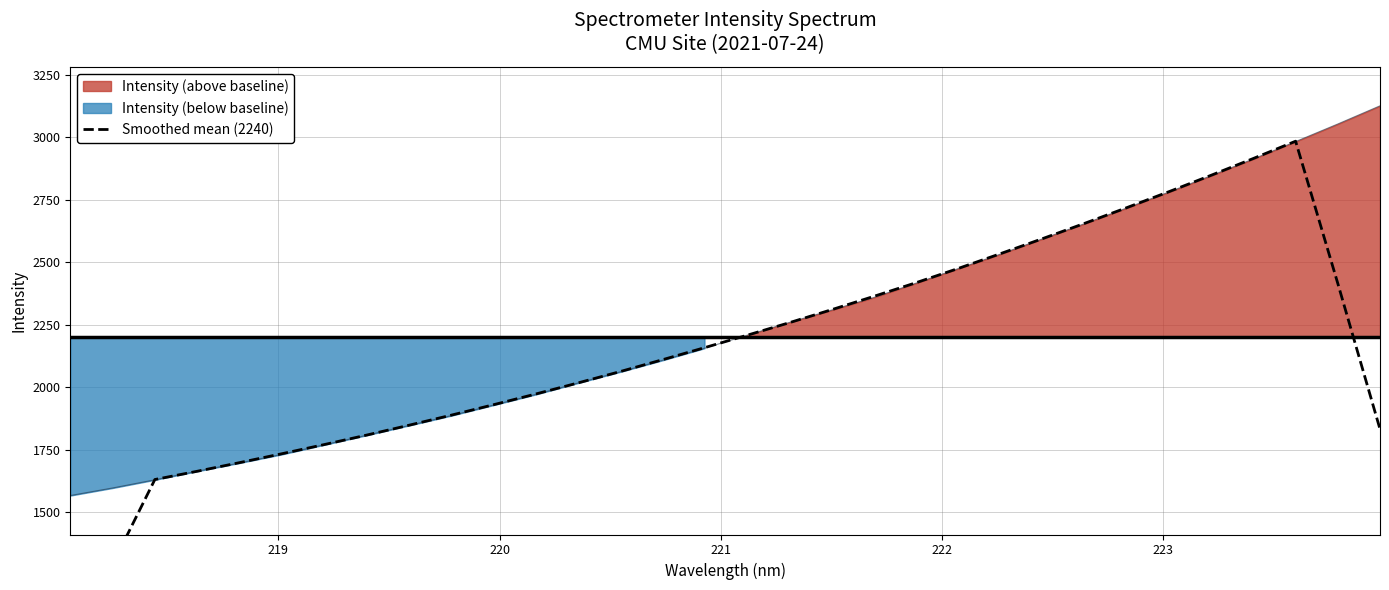

What is the value of the 16th point from the left?

2158.7